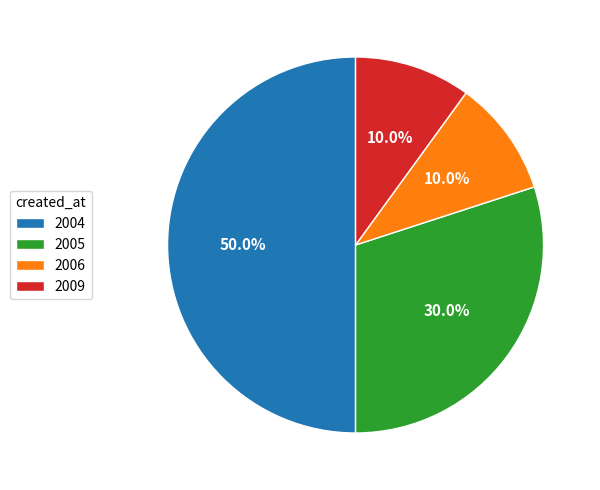

What percentage do 2006 and 2009 together represent?

20.0%